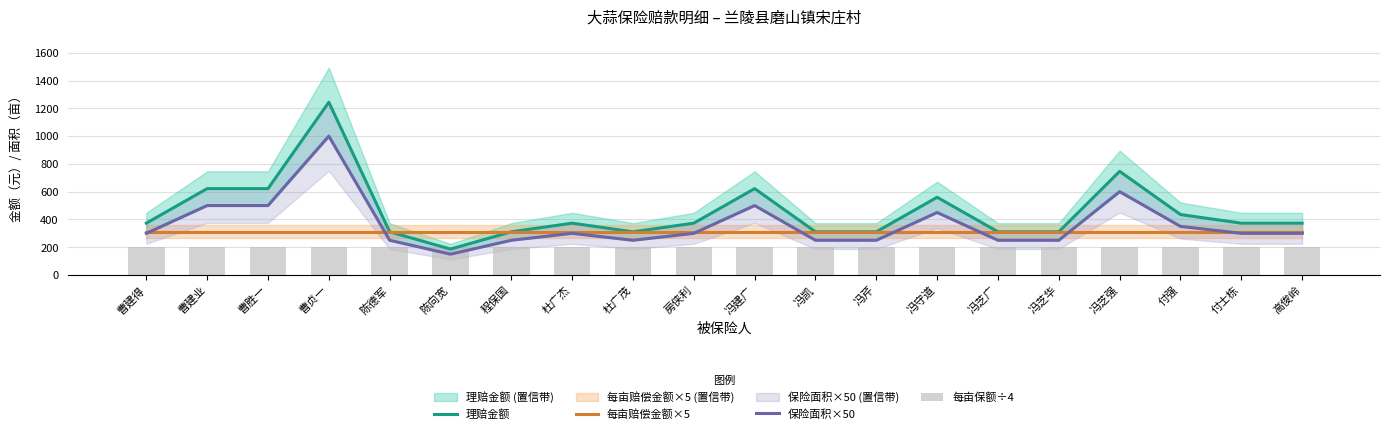

Which has a higher value, 杜广杰 or 冯芝华?

杜广杰